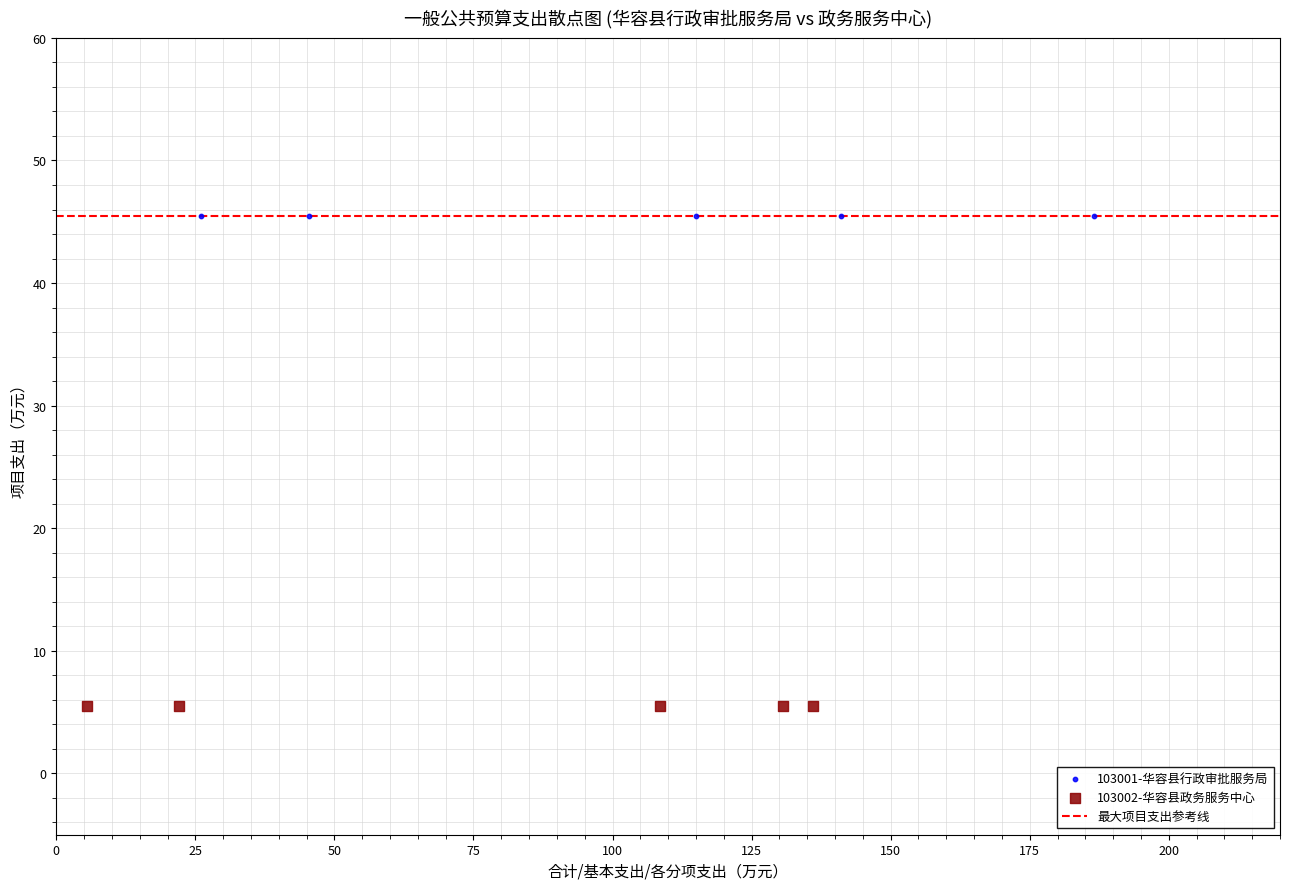

Which series reaches the minimum Y coordinate?

103002-华容县政务服务中心